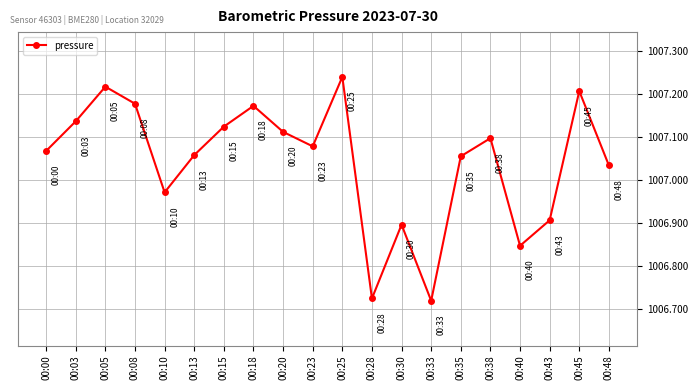

The value at 00:08 is 1568.9. True or false?

False